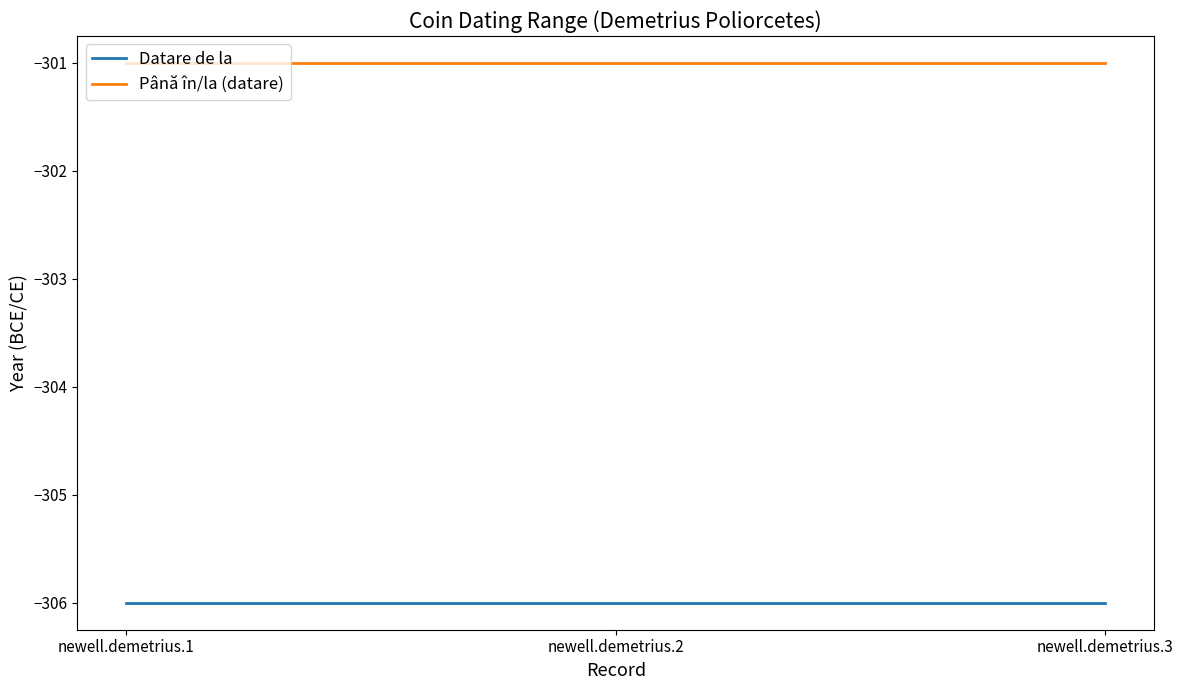

Reading left to right, what are all the values shown in this chart?

Datare de la: -306	-306	-306
Până în/la (datare): -301	-301	-301